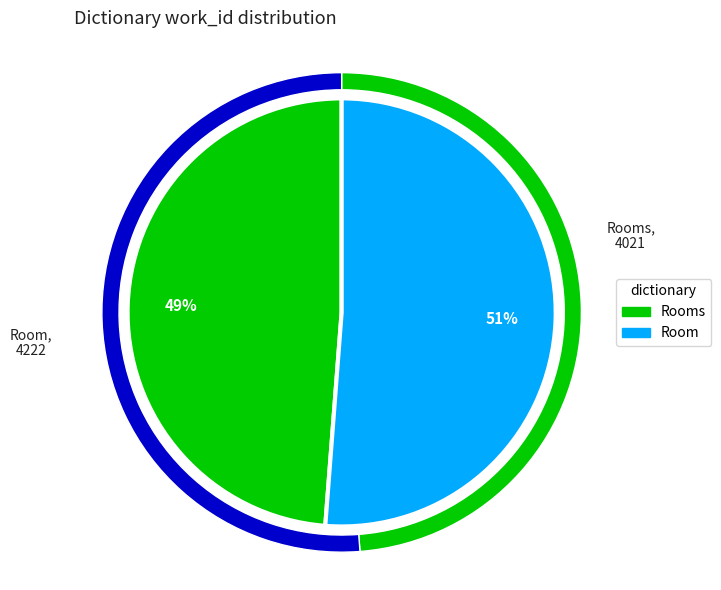

Is it true that Rooms is 49% of the pie?

True